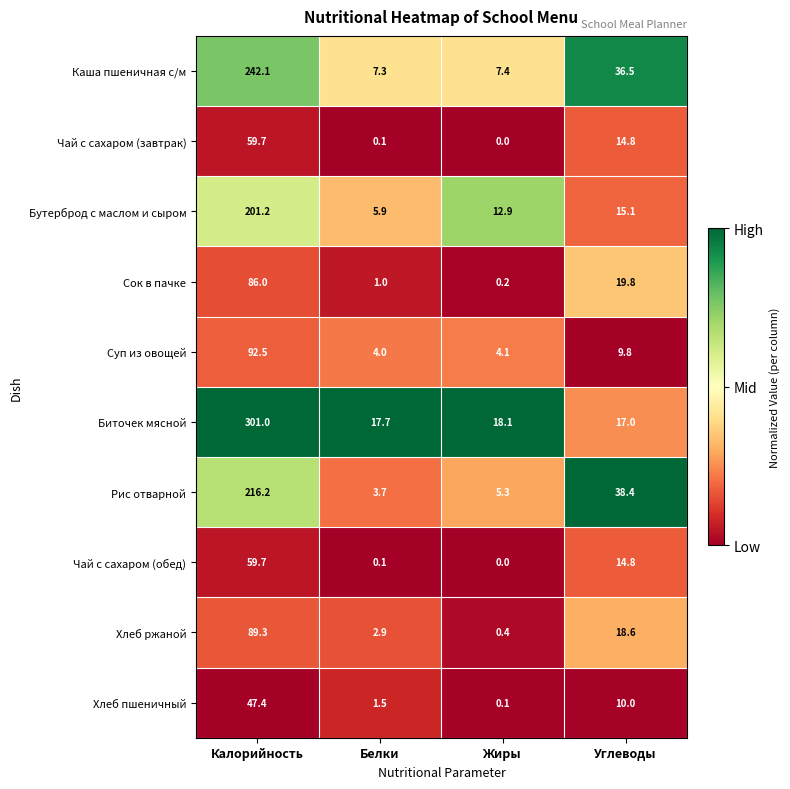

List the labels in order of Каша пшеничная с/м value, smallest first.

Белки, Жиры, Углеводы, Калорийность